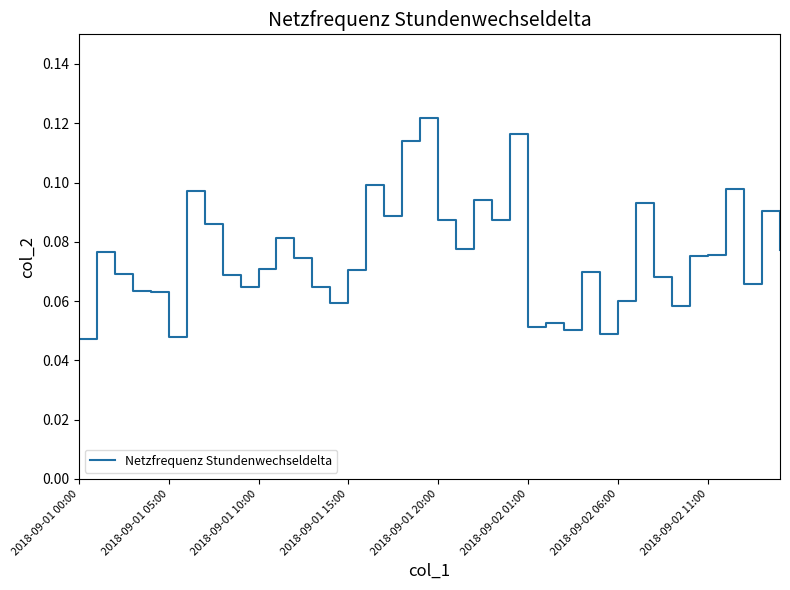

Does the chart have visible grid lines?

No